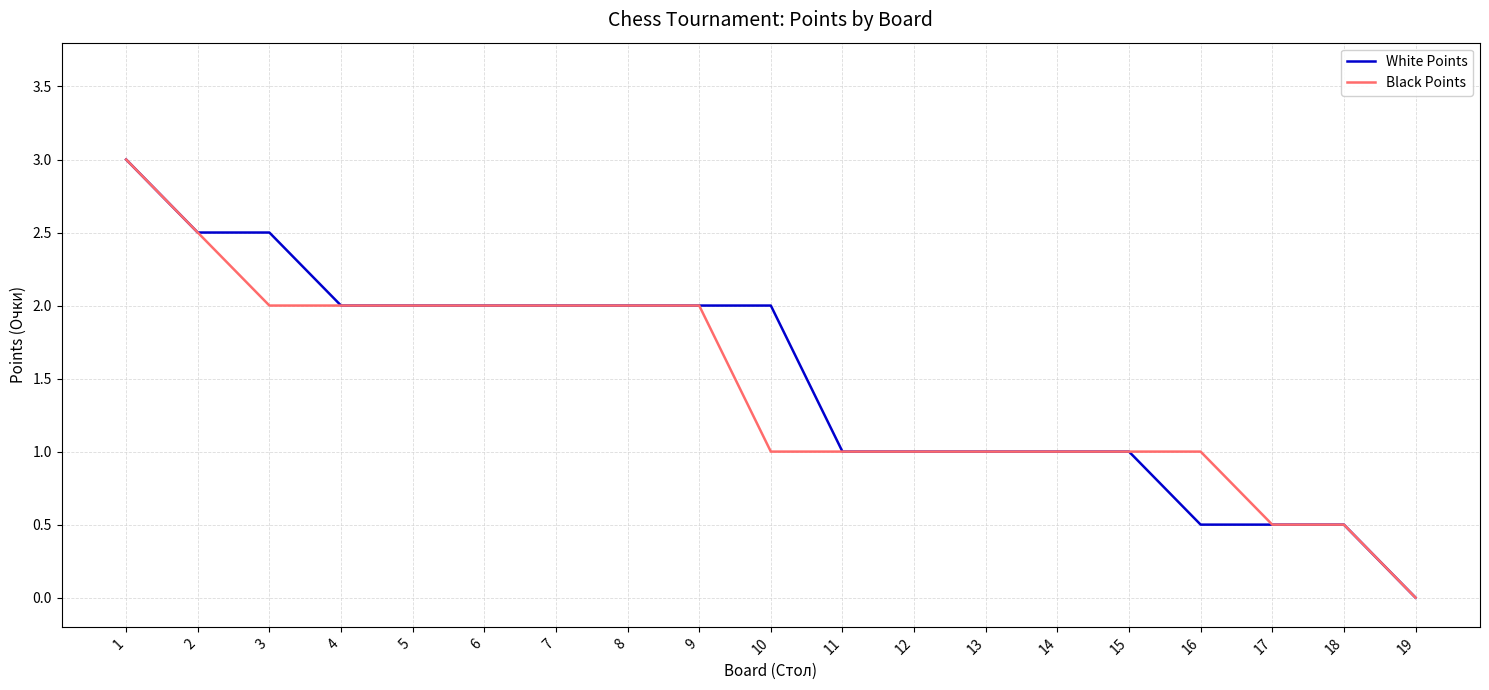

Reading right to left, list all the values displayed in this chart.

White Points: 0.0	0.5	0.5	0.5	1.0	1.0	1.0	1.0	1.0	2.0	2.0	2.0	2.0	2.0	2.0	2.0	2.5	2.5	3.0
Black Points: 0.0	0.5	0.5	1.0	1.0	1.0	1.0	1.0	1.0	1.0	2.0	2.0	2.0	2.0	2.0	2.0	2.0	2.5	3.0